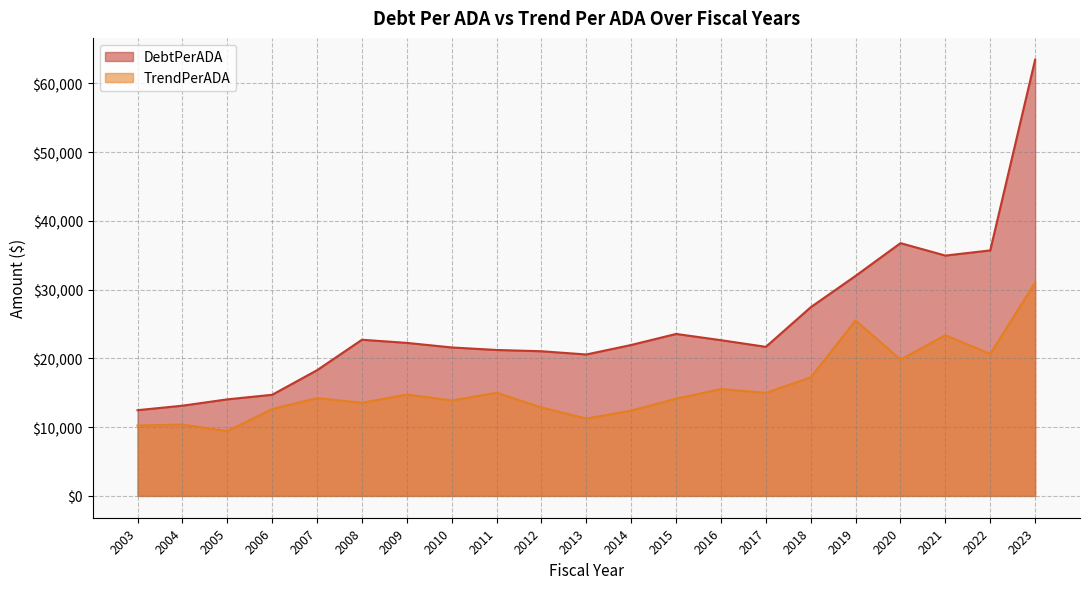

At how many categories does at least one series exceed 41839?

1